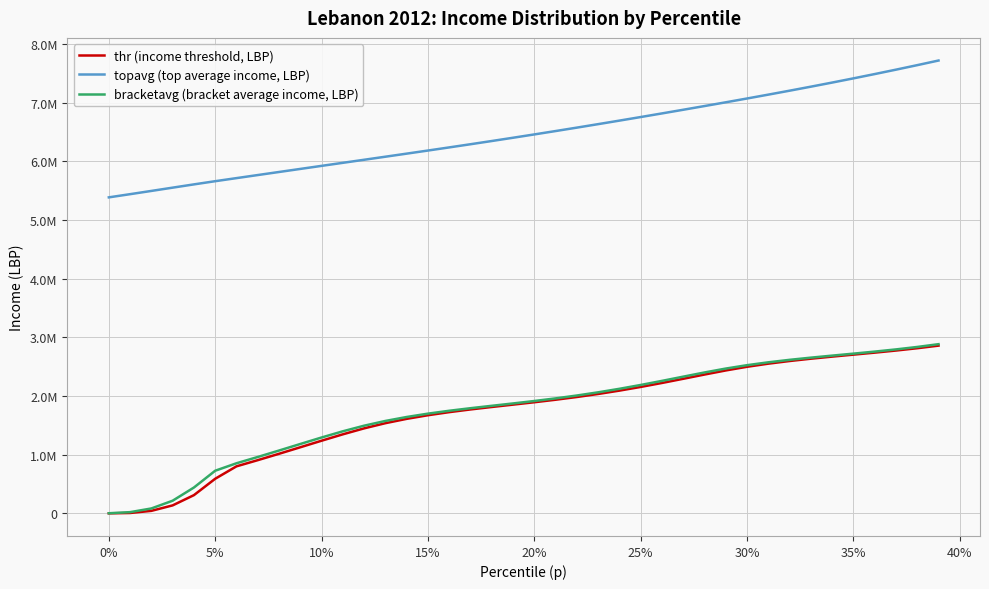

What are all the series names shown in the legend?

thr (income threshold, LBP), topavg (top average income, LBP), bracketavg (bracket average income, LBP)